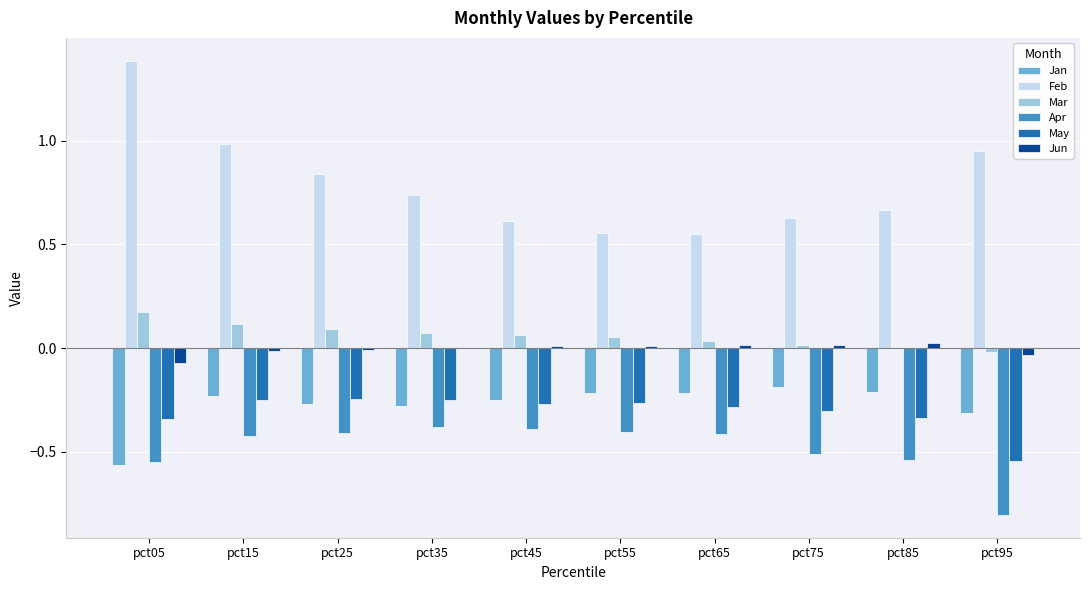

Is the value of May at pct05 greater than the value of Mar at pct75?

No